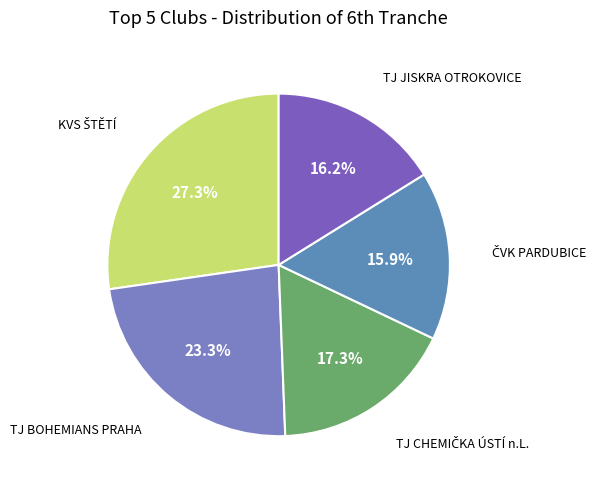

Does TJ JISKRA OTROKOVICE represent more than half of the total?

No